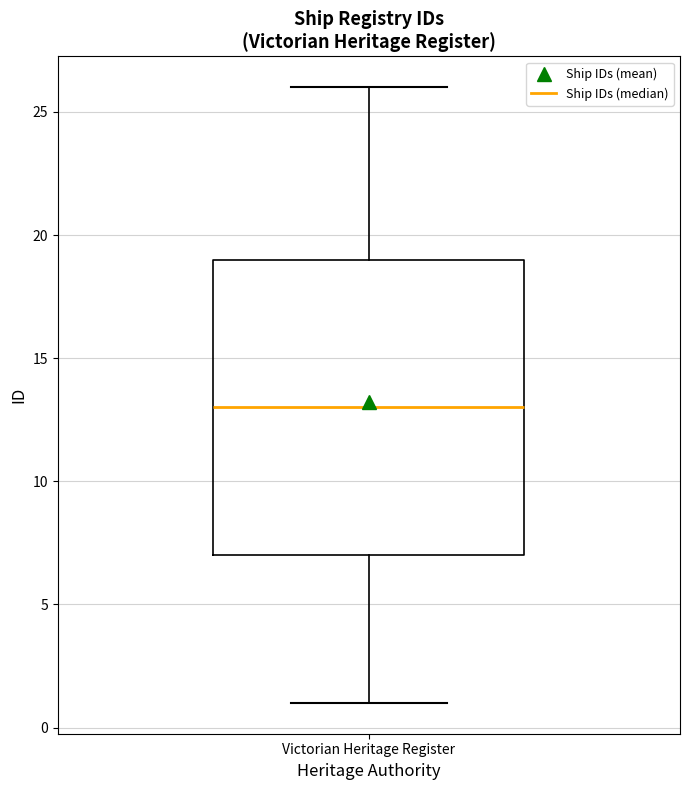

Read this box plot against the y-axis: the position of the median line, the range covered by the box, and the ends of both whiskers. The values are not printed on the chart, so give them approximately, as read against the axis.

median 13, box 7 to 19, whiskers 1 to 26